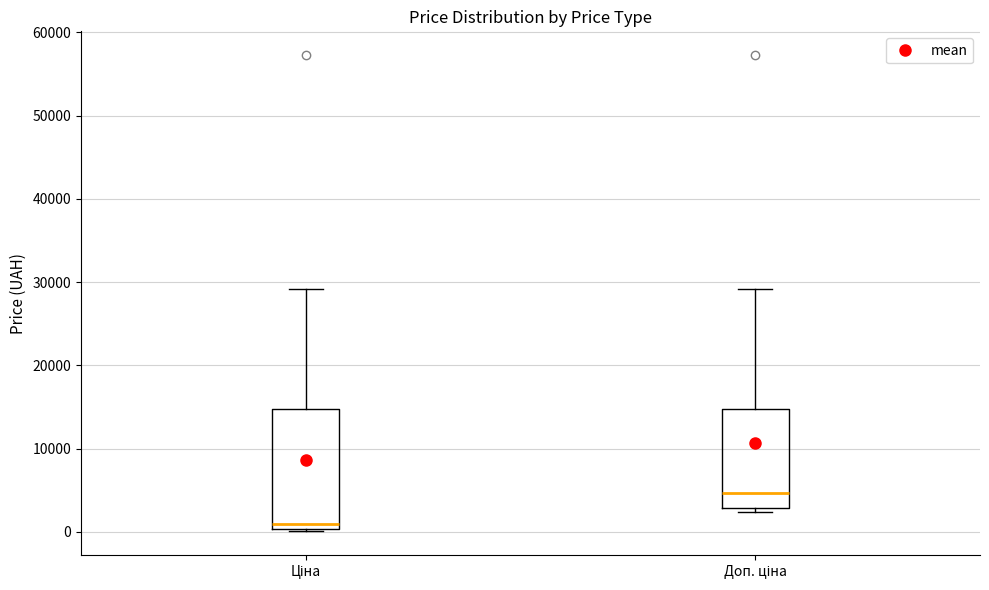

Reading left to right, transcribe this box plot: for each box, give where its median line is, the range the box spans, and where its two whiskers end, as read against the y-axis. The values are not printed on the chart, so give them approximately, as read against the axis.

Ціна: median 1000, box 0 to 15000, whiskers 0 to 29000
Доп. ціна: median 5000, box 3000 to 15000, whiskers 2000 to 29000